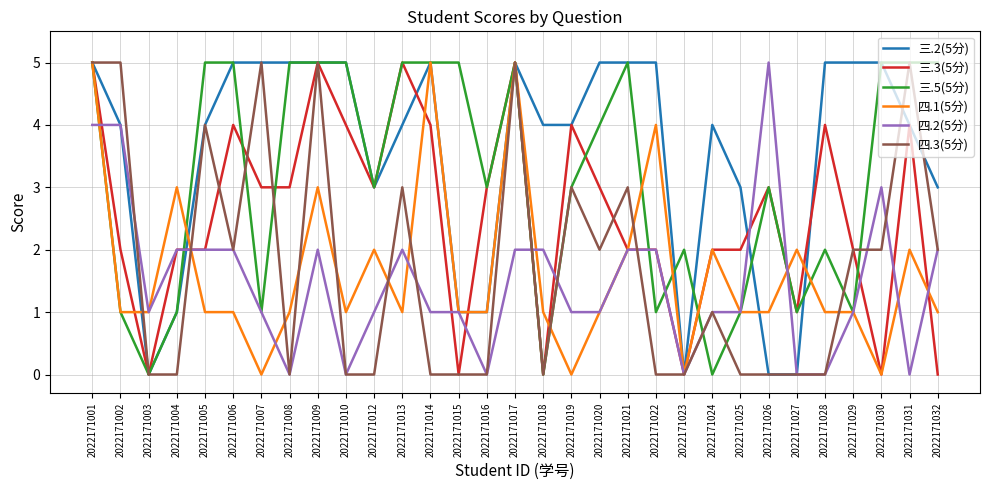

What is the total value across all series at 2022171006?

19